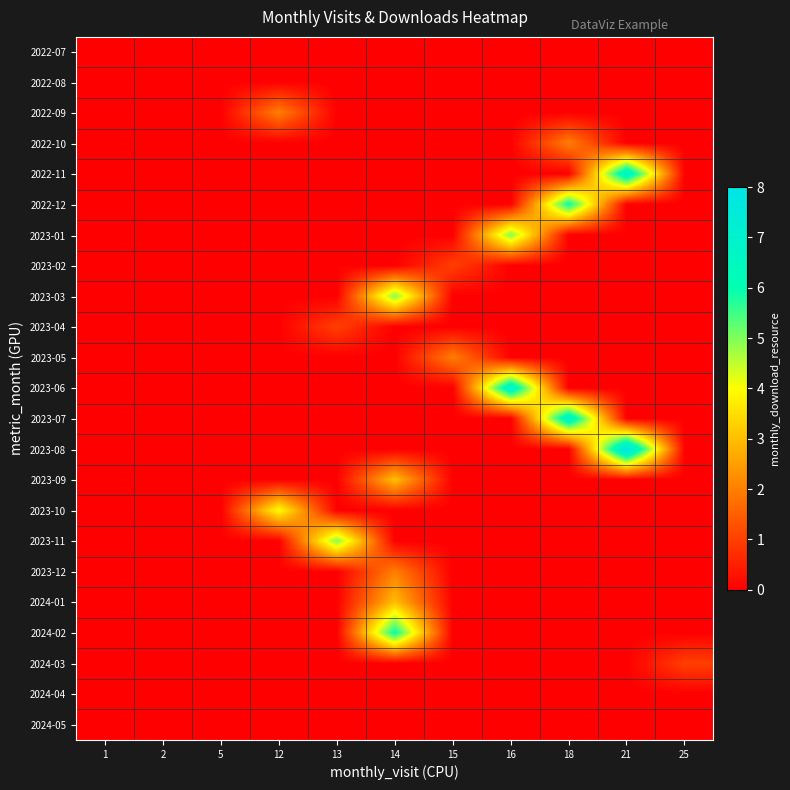

Reading left to right, what are all the values shown in this chart?

2022-07: 1=0	2=0	5=0	12=0	13=0	14=0	15=0	16=0	18=0	21=0	25=0
2022-08: 1=0	2=0	5=0	12=0	13=0	14=0	15=0	16=0	18=0	21=0	25=0
2022-09: 1=0	2=0	5=0	12=2	13=0	14=0	15=0	16=0	18=0	21=0	25=0
2022-10: 1=0	2=0	5=0	12=0	13=0	14=0	15=0	16=0	18=2	21=0	25=0
2022-11: 1=0	2=0	5=0	12=0	13=0	14=0	15=0	16=0	18=0	21=7	25=0
2022-12: 1=0	2=0	5=0	12=0	13=0	14=0	15=0	16=0	18=6	21=0	25=0
2023-01: 1=0	2=0	5=0	12=0	13=0	14=0	15=0	16=5	18=0	21=0	25=0
2023-02: 1=0	2=0	5=0	12=0	13=0	14=0	15=1	16=0	18=0	21=0	25=0
2023-03: 1=0	2=0	5=0	12=0	13=0	14=5	15=0	16=0	18=0	21=0	25=0
2023-04: 1=0	2=0	5=0	12=0	13=1	14=0	15=0	16=0	18=0	21=0	25=0
2023-05: 1=0	2=0	5=0	12=0	13=0	14=0	15=2	16=0	18=0	21=0	25=0
2023-06: 1=0	2=0	5=0	12=0	13=0	14=0	15=0	16=7	18=0	21=0	25=0
2023-07: 1=0	2=0	5=0	12=0	13=0	14=0	15=0	16=0	18=7	21=0	25=0
2023-08: 1=0	2=0	5=0	12=0	13=0	14=0	15=0	16=0	18=0	21=8	25=0
2023-09: 1=0	2=0	5=0	12=0	13=0	14=3	15=0	16=0	18=0	21=0	25=0
2023-10: 1=0	2=0	5=0	12=4	13=0	14=0	15=0	16=0	18=0	21=0	25=0
2023-11: 1=0	2=0	5=0	12=0	13=5	14=0	15=0	16=0	18=0	21=0	25=0
2023-12: 1=0	2=0	5=0	12=0	13=0	14=2	15=0	16=0	18=0	21=0	25=0
2024-01: 1=0	2=0	5=0	12=0	13=0	14=3	15=0	16=0	18=0	21=0	25=0
2024-02: 1=0	2=0	5=0	12=0	13=0	14=6	15=0	16=0	18=0	21=0	25=0
2024-03: 1=0	2=0	5=0	12=0	13=0	14=0	15=0	16=0	18=0	21=0	25=1
2024-04: 1=0	2=0	5=0	12=0	13=0	14=0	15=0	16=0	18=0	21=0	25=0
2024-05: 1=0	2=0	5=0	12=0	13=0	14=0	15=0	16=0	18=0	21=0	25=0